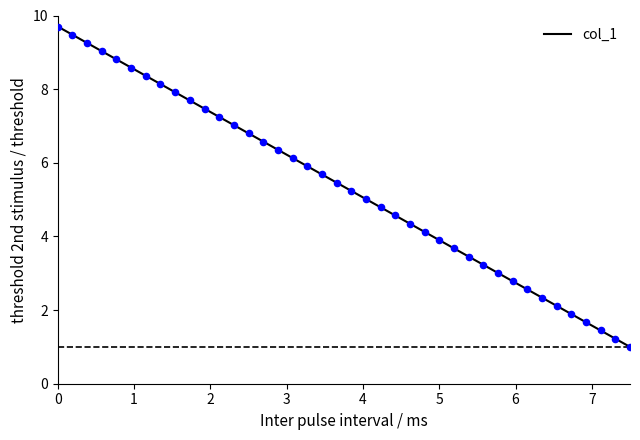

What is the difference between the maximum and minimum values?

8.7